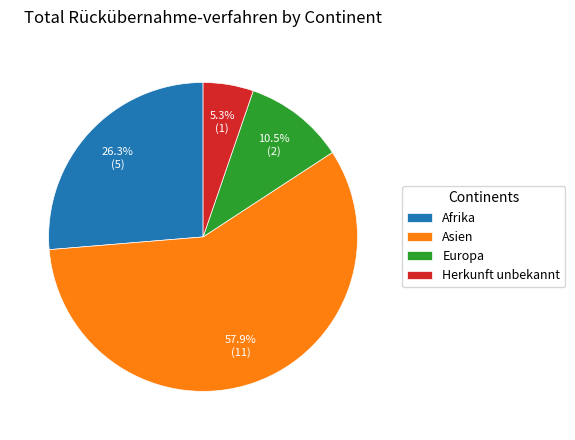

Is there a majority slice in this chart?

Yes